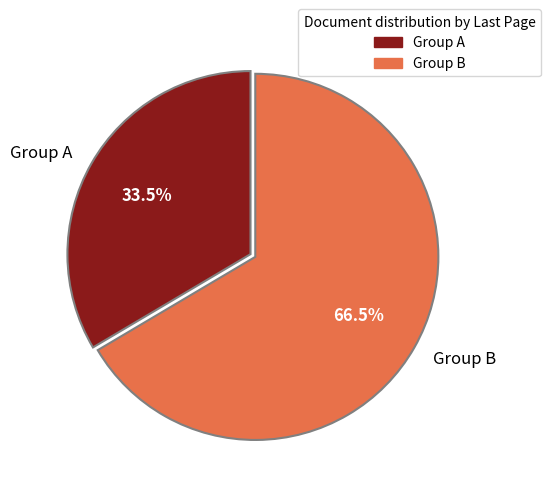

What is the ratio of the value at Group B to the value at Group A?

2.0